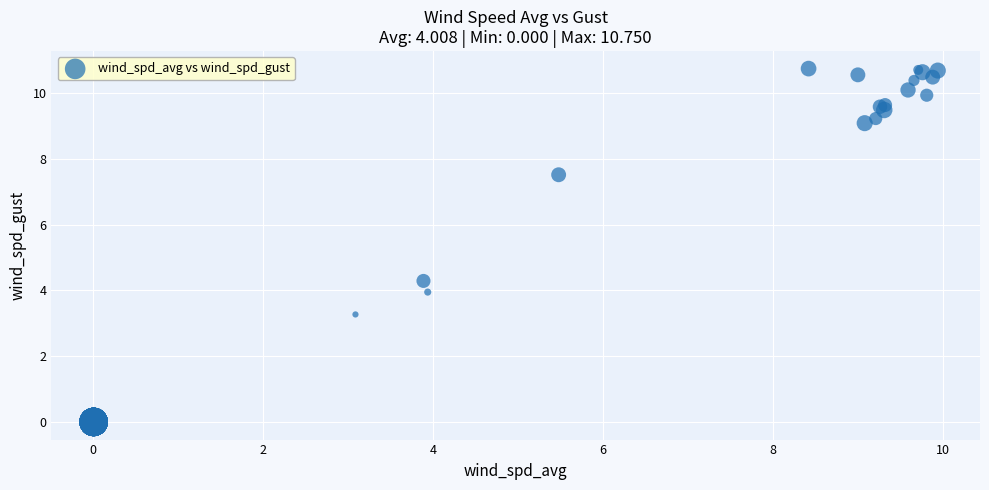

What Y value in the scatter plot is closest to 5?

4.3